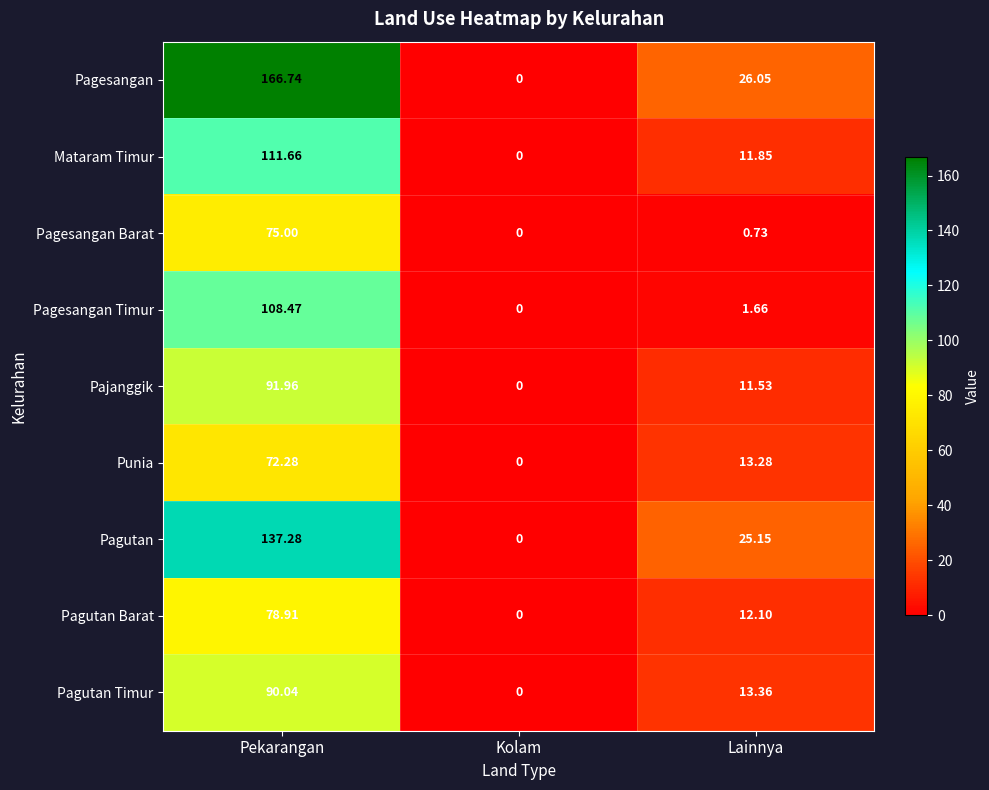

At which label does Pagesangan first exceed 26?

Pekarangan